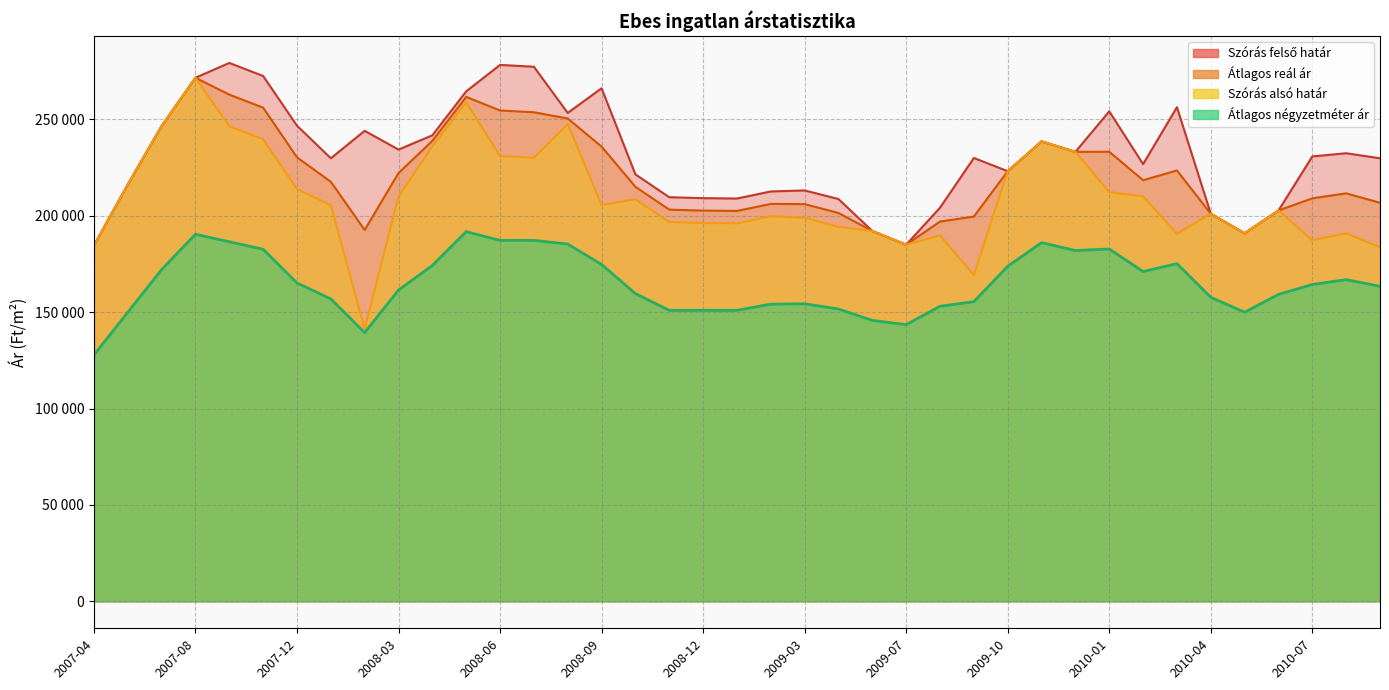

At which label does Átlagos reál ár first exceed 216198?

2007-07